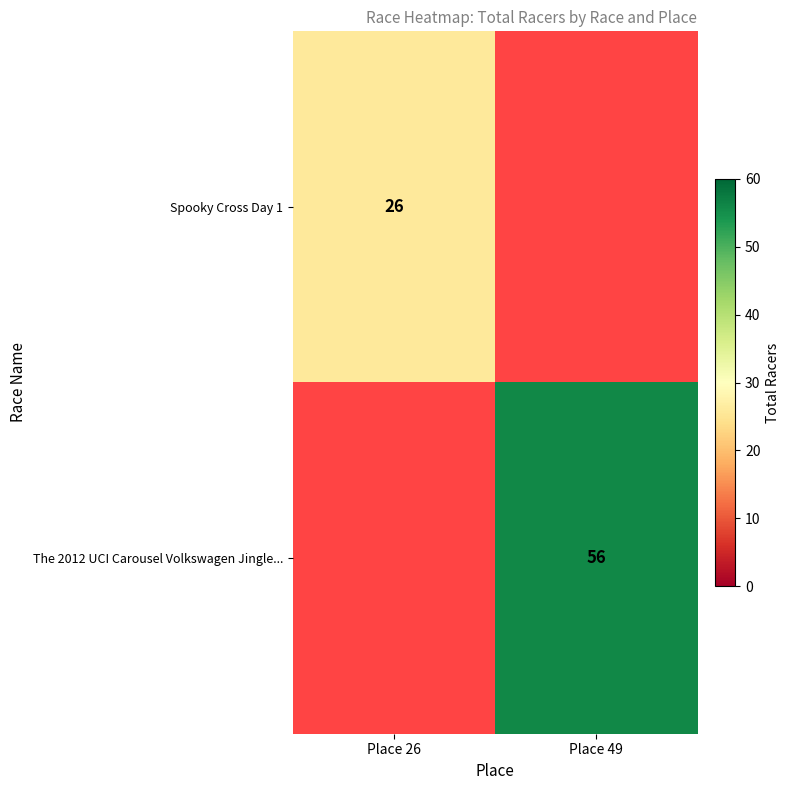

At which category does the chart reach its minimum across all series?

Place 26